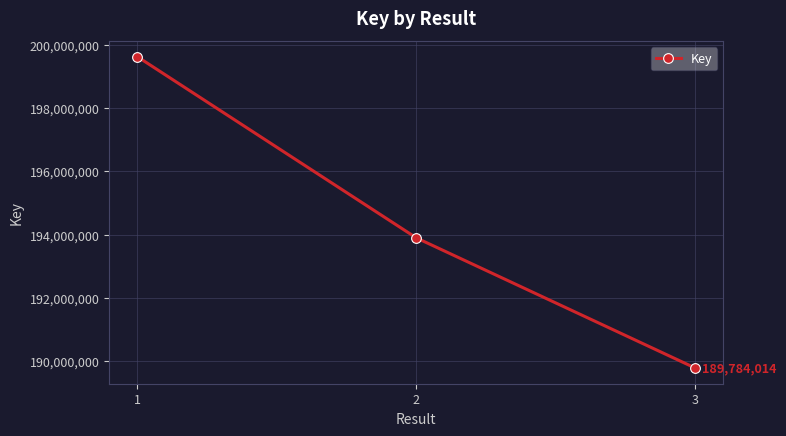

The chart shows a value of 120927402 at 2. True or false?

False